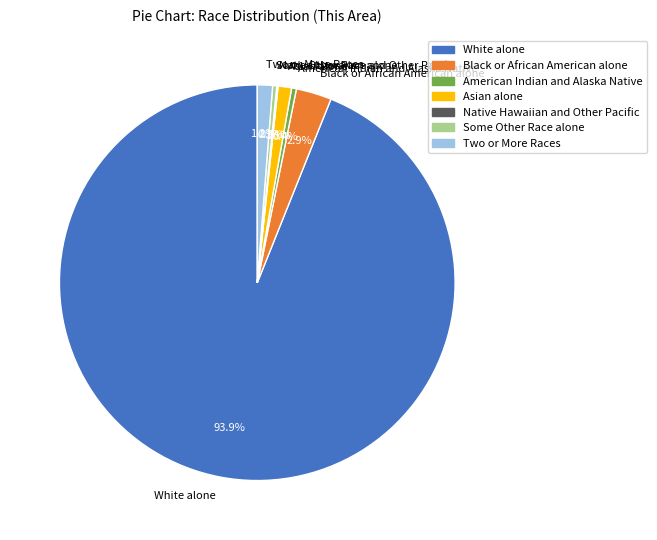

What percentage do Asian alone and Some Other Race alone together represent?

1.4%